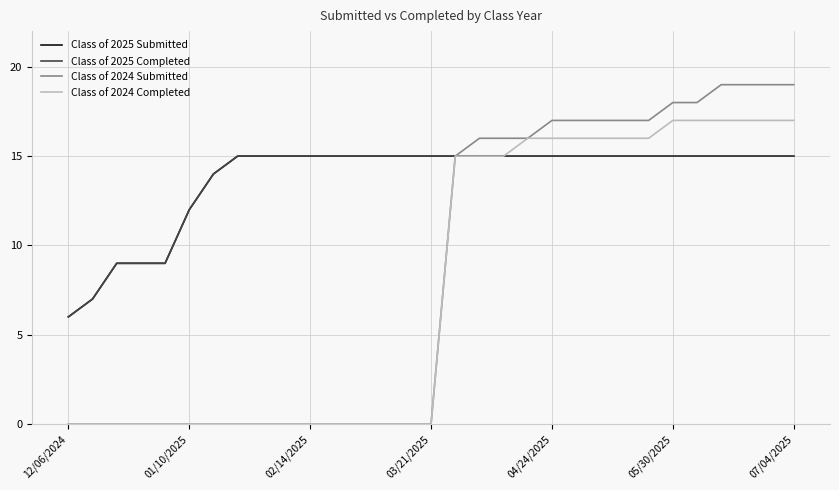

True or false: Class of 2024 Submitted and Class of 2025 Submitted cross at least once.

False